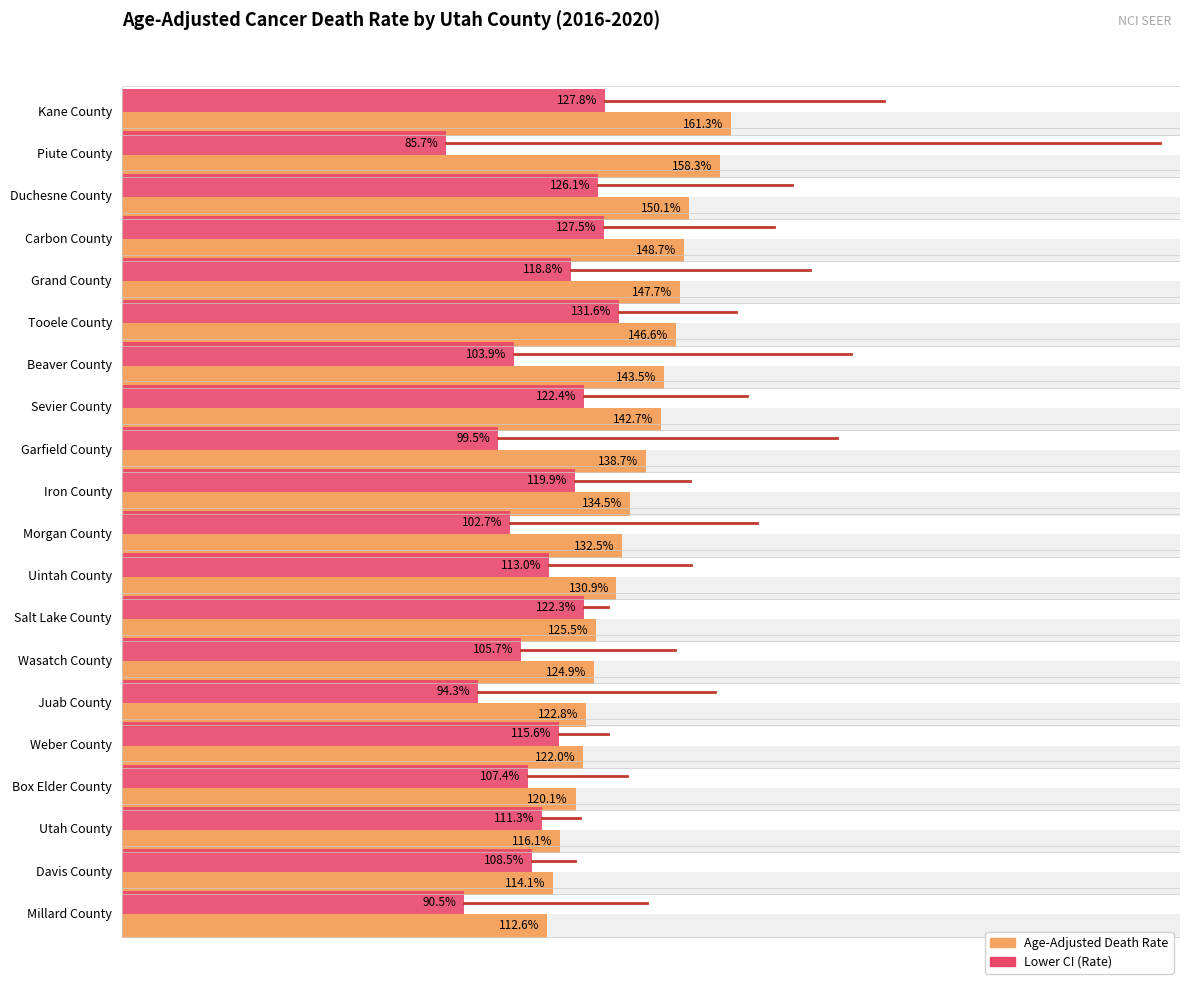

What is the greatest value displayed?

161.3